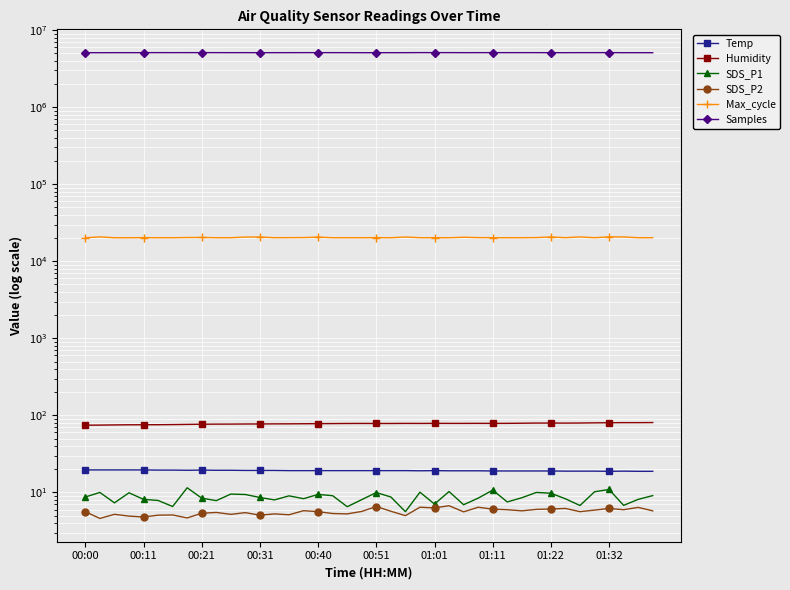

How many interior local peaks does the Temp series have?

3